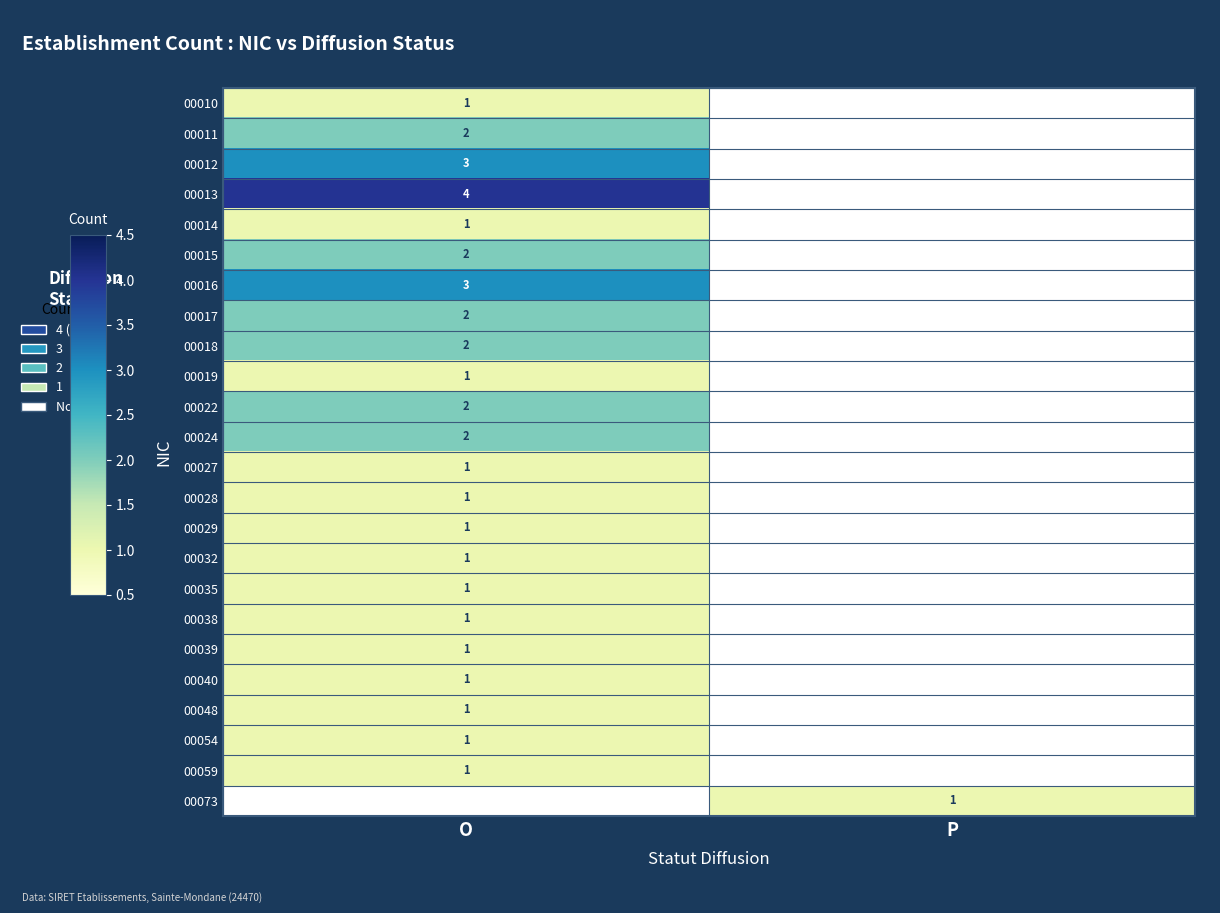

True or false: 00011 has a value of 2 at O.

True